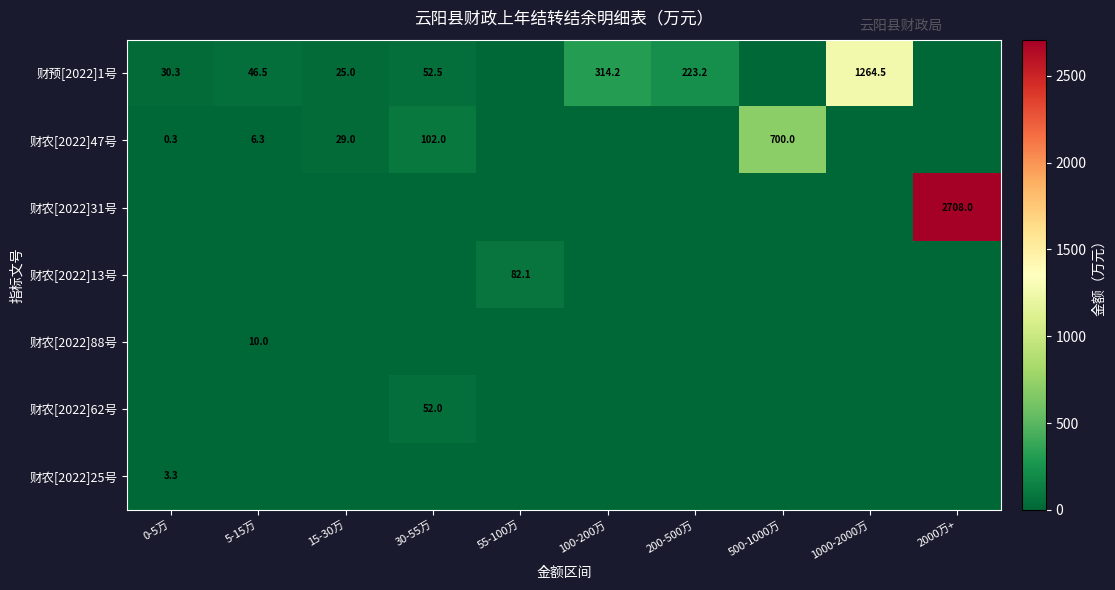

What is the maximum value for 财农[2022]25号?

3.3